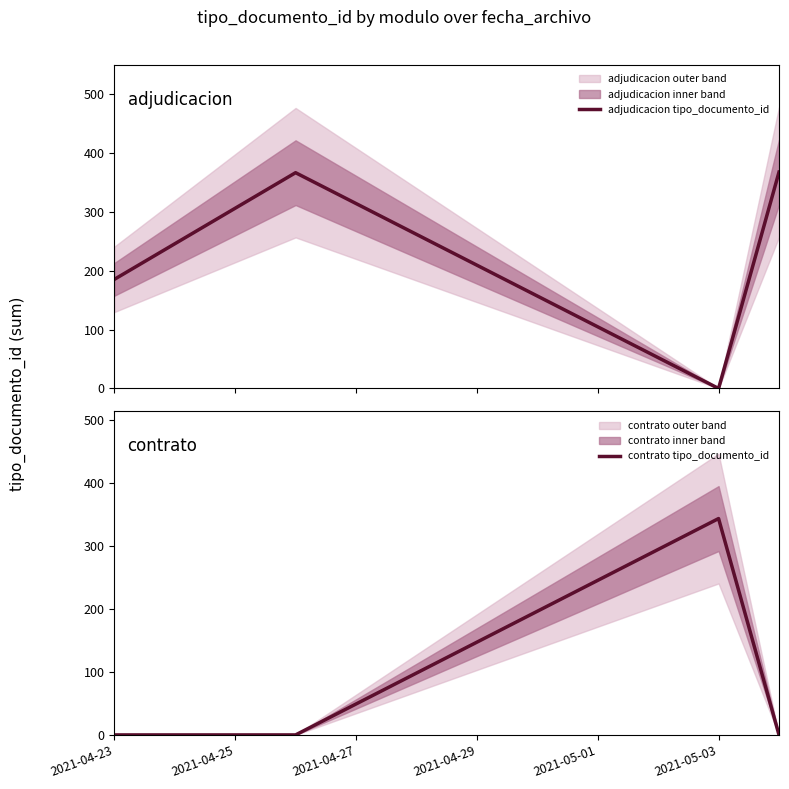

Which series ends up on top after the final intersection of adjudicacion tipo_documento_id and contrato tipo_documento_id?

adjudicacion tipo_documento_id